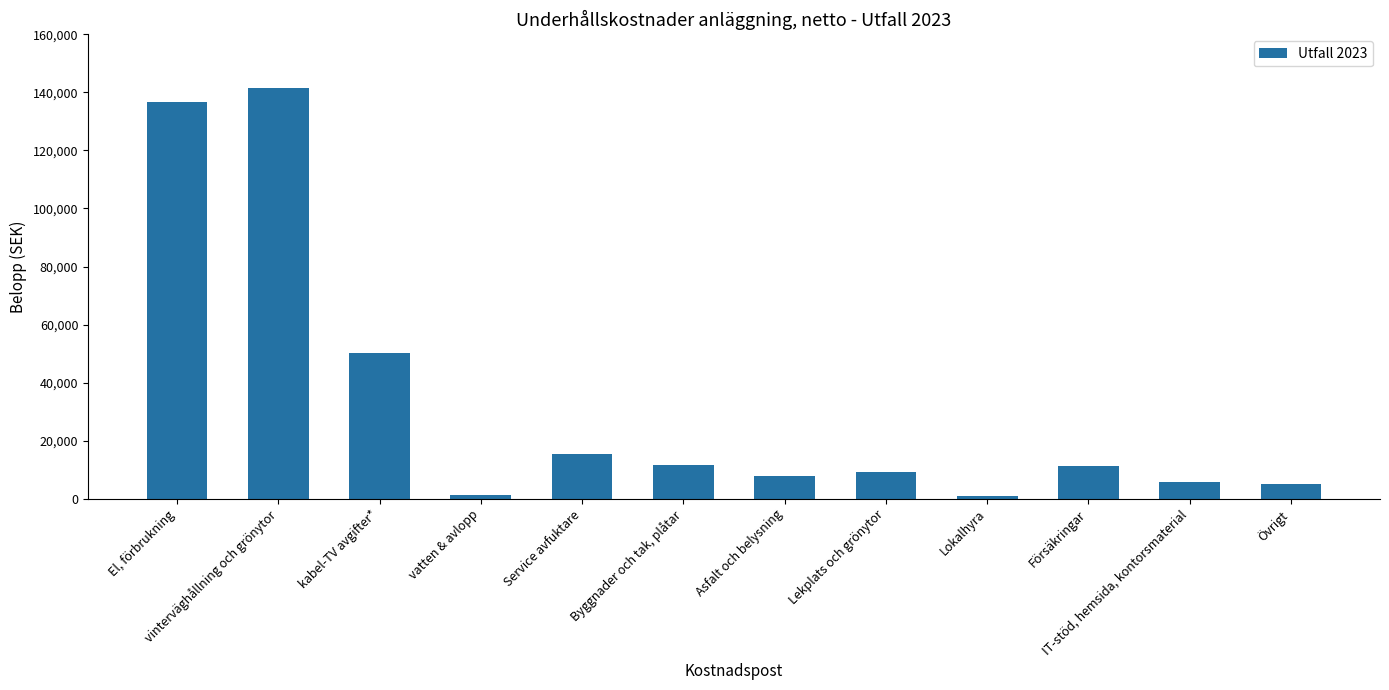

What is the maximum value shown in the chart?

141406.0